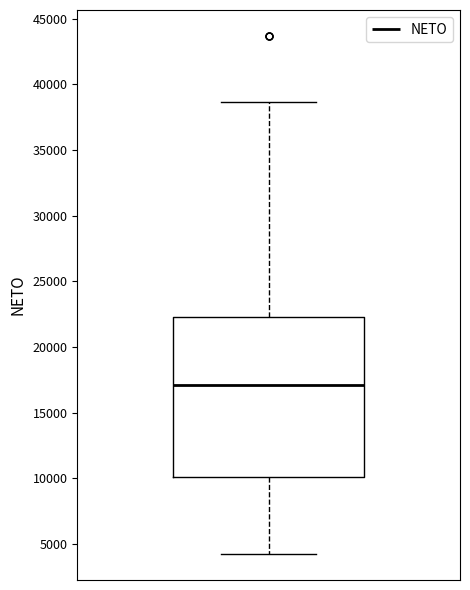

Where does the lower whisker of the box end on the y-axis? The values are not printed on the chart, so give them approximately, as read against the axis.

4000